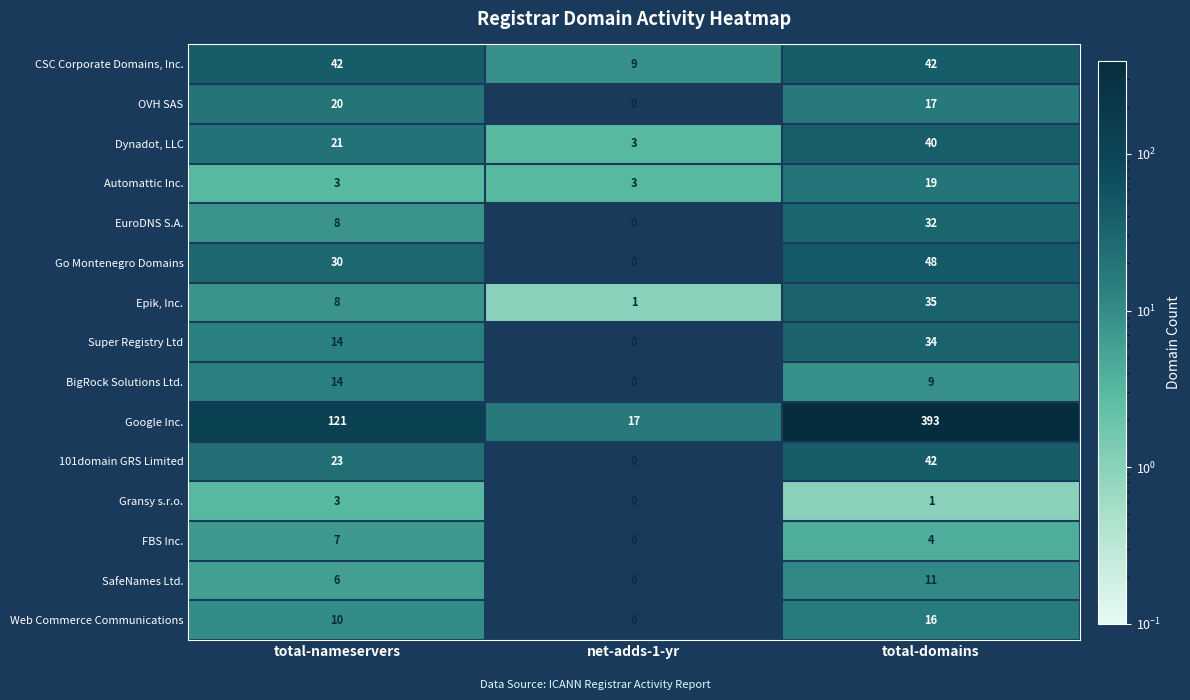

What is the average value of the Epik, Inc. series?

15